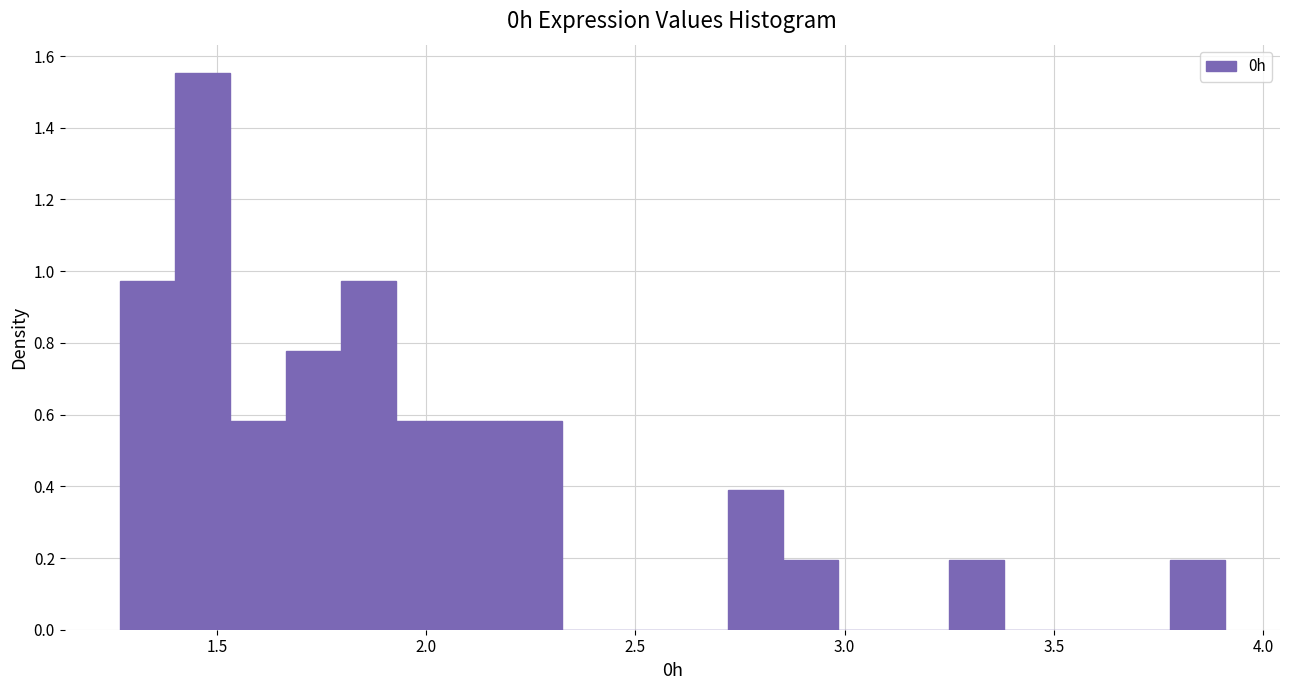

Around what value on the x-axis is the tallest bar? Give the approximate position of its centre, as read against the axis.

1.45